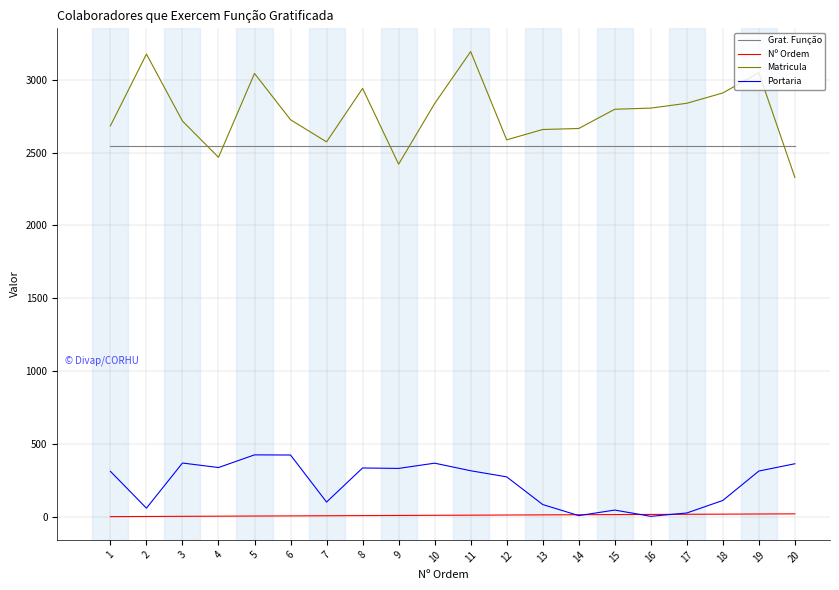

What is the sum of the Matricula values at 6 and 19?

5775.0